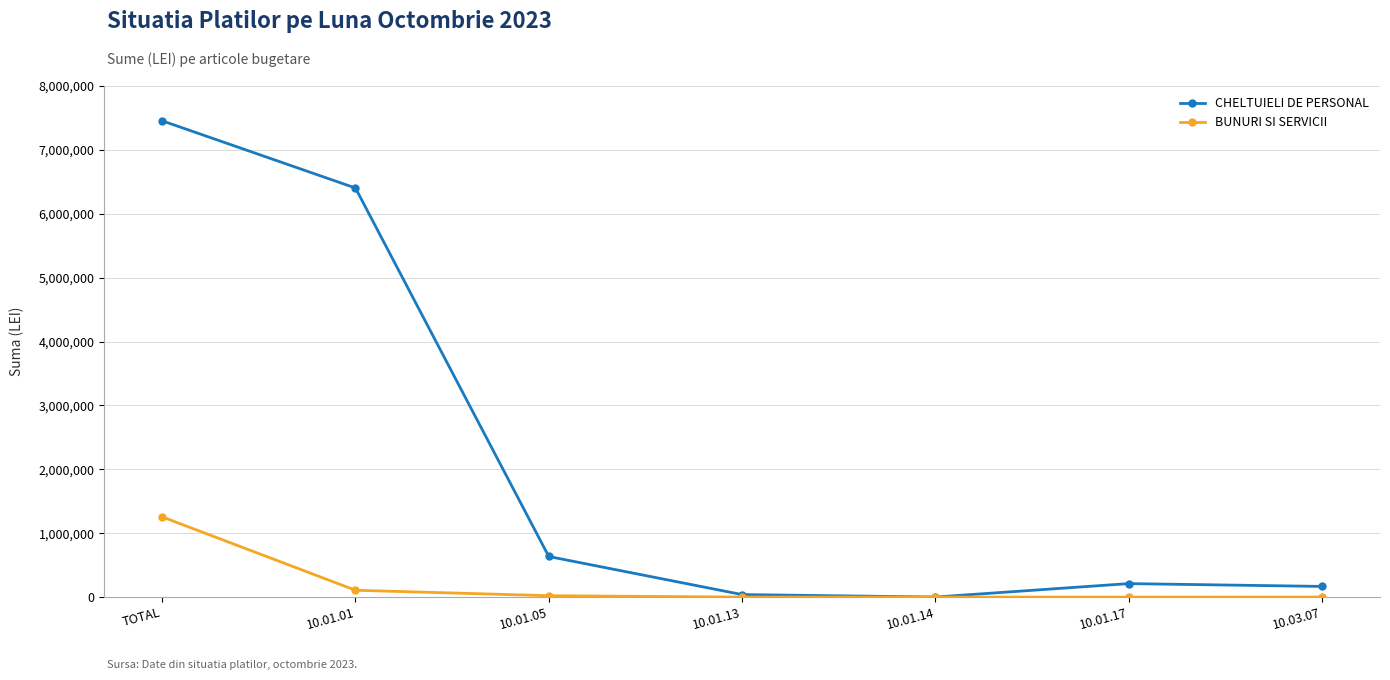

What is the sum of all CHELTUIELI DE PERSONAL values?

14909632